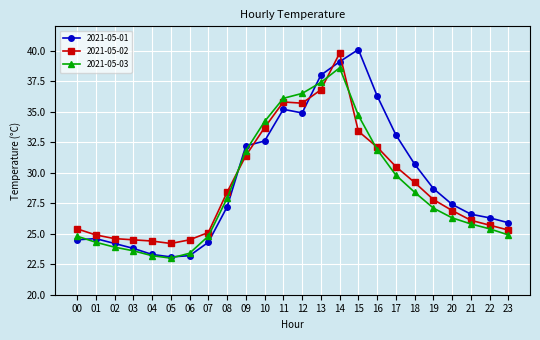

The 2021-05-02 series shows 25.3 at 23. True or false?

True